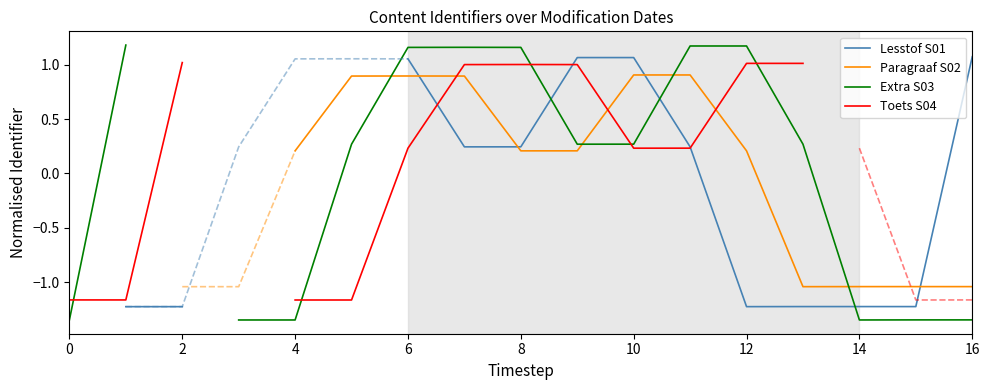

Is this an area chart (filled region under the line)?

No